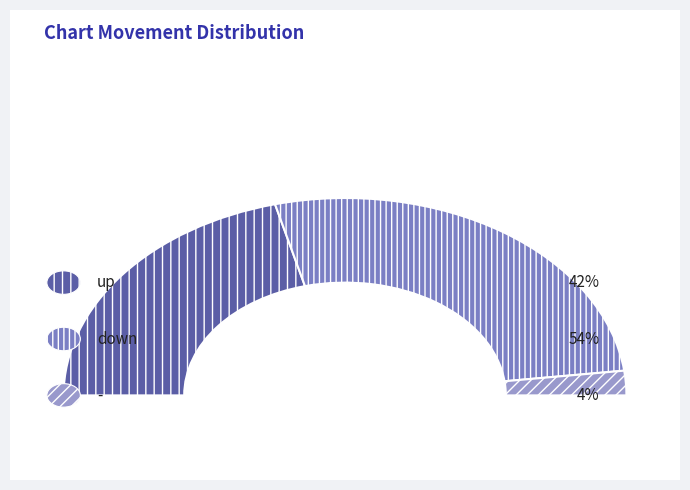

Rank the categories by value from lowest to highest.

-, up, down